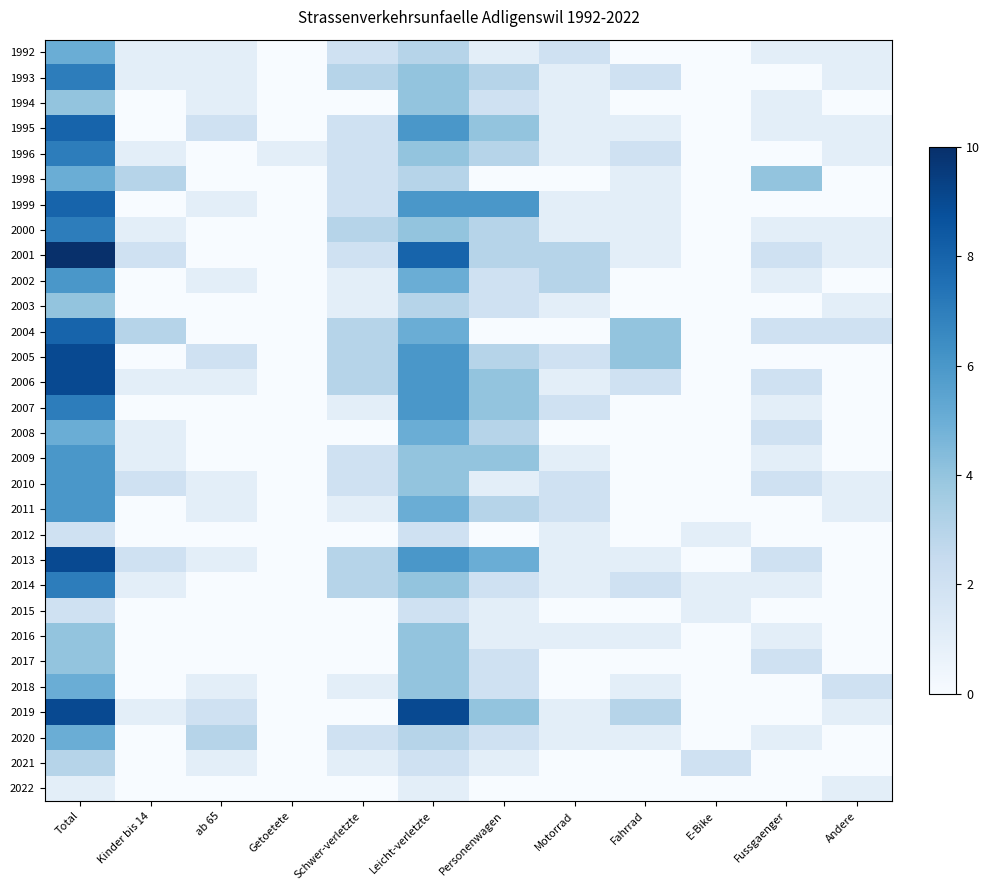

Which has a higher value, Fussgaenger or Motorrad?

Motorrad